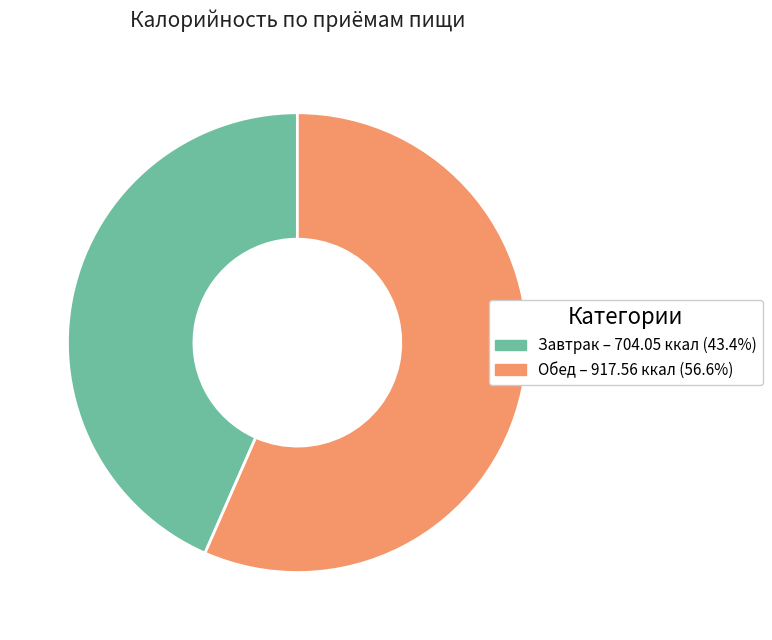

Does any single category account for the majority?

Yes